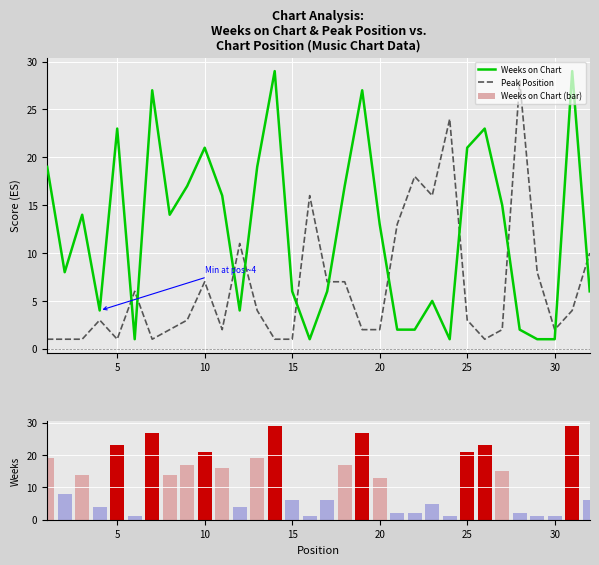

Which series ends up on top after the final intersection of Peak Position and Weeks on Chart?

Peak Position